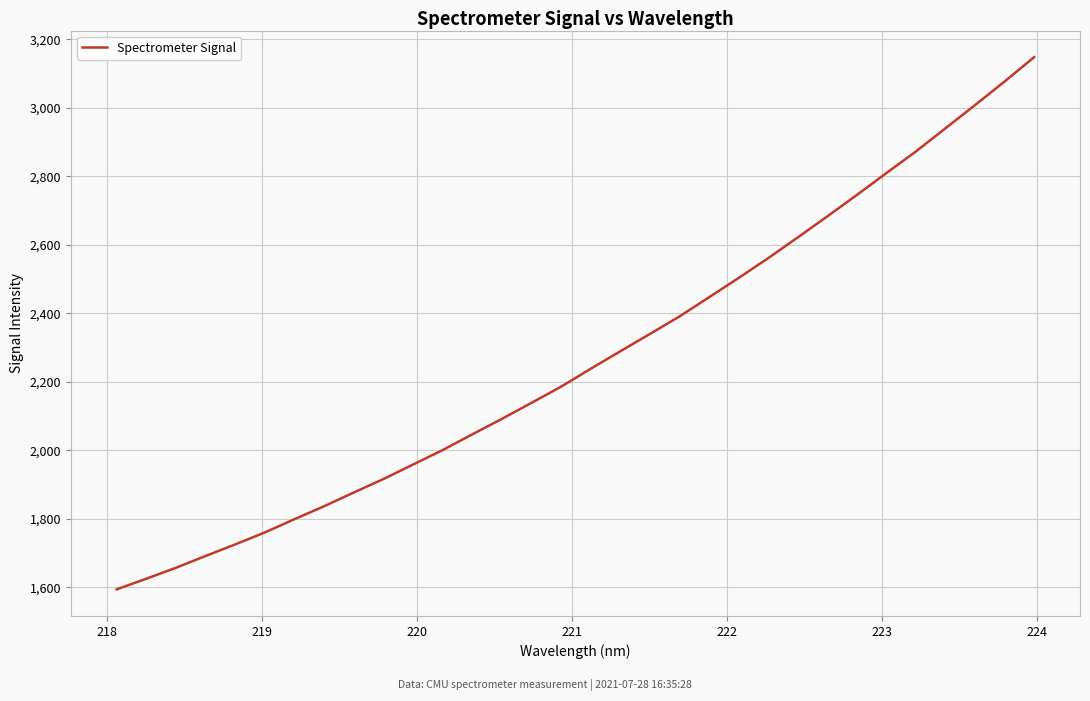

What is the difference between the maximum and minimum values?

1554.2